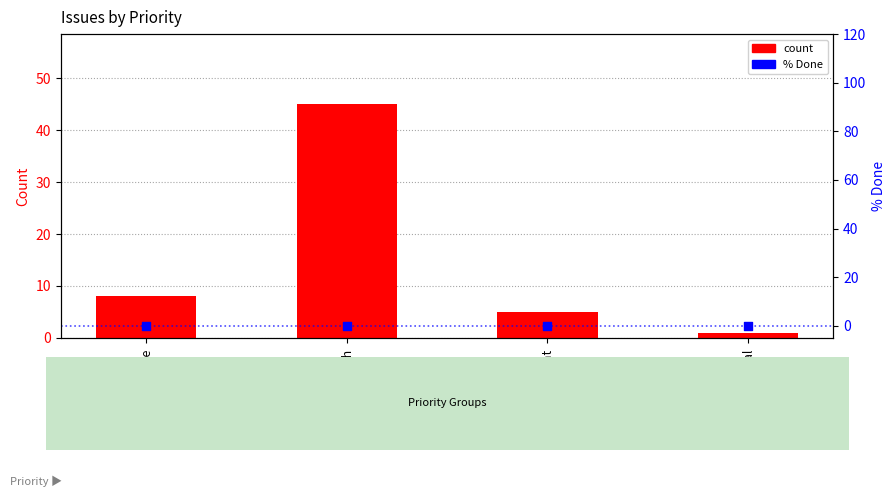

At how many categories does at least one series exceed 8?

1